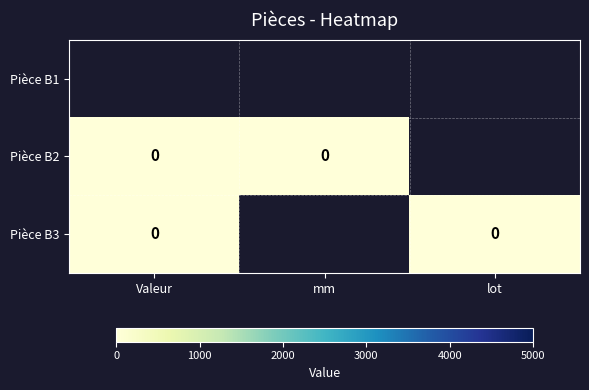

The Pièce B2 series shows 0.0 at Valeur. True or false?

True